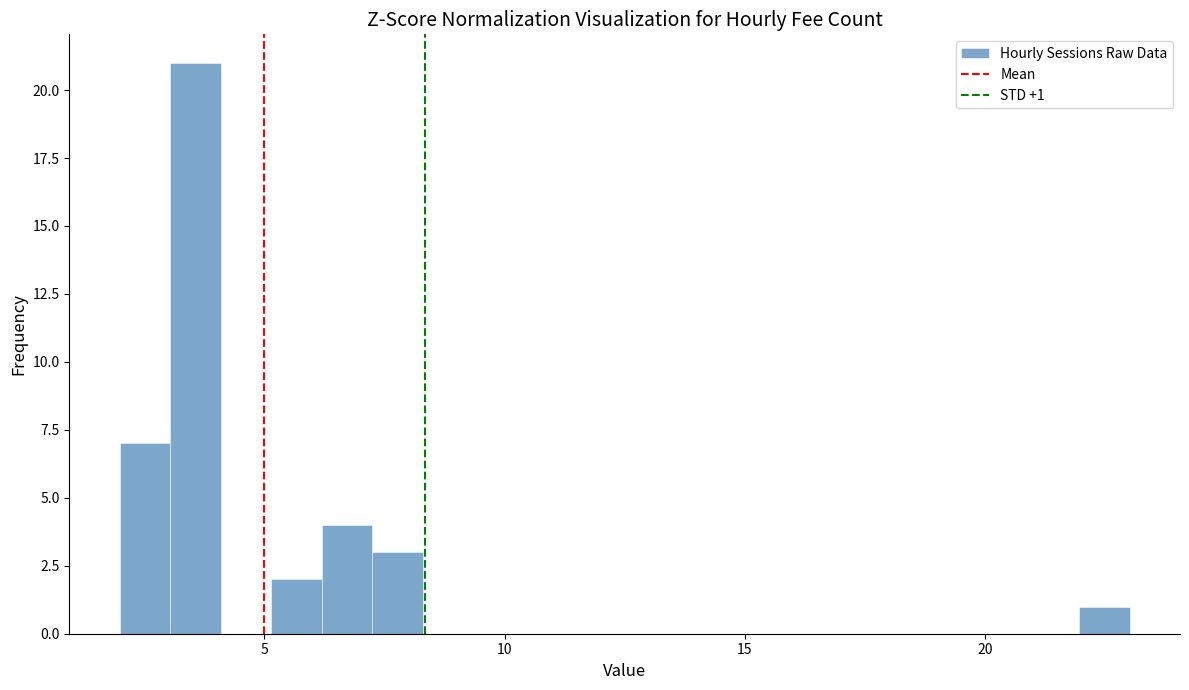

Around what value on the x-axis is the tallest bar? Give the approximate position of its centre, as read against the axis.

3.5